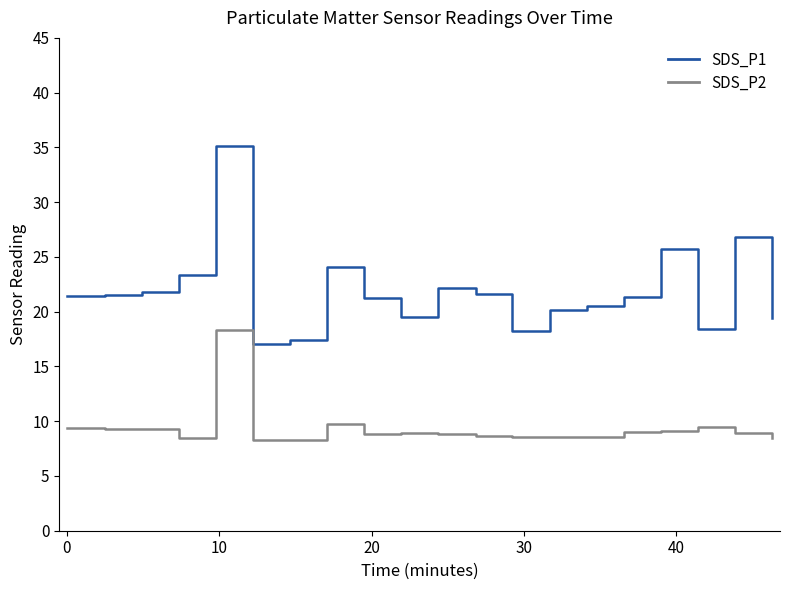

What is the sum of all SDS_P1 values?

436.9